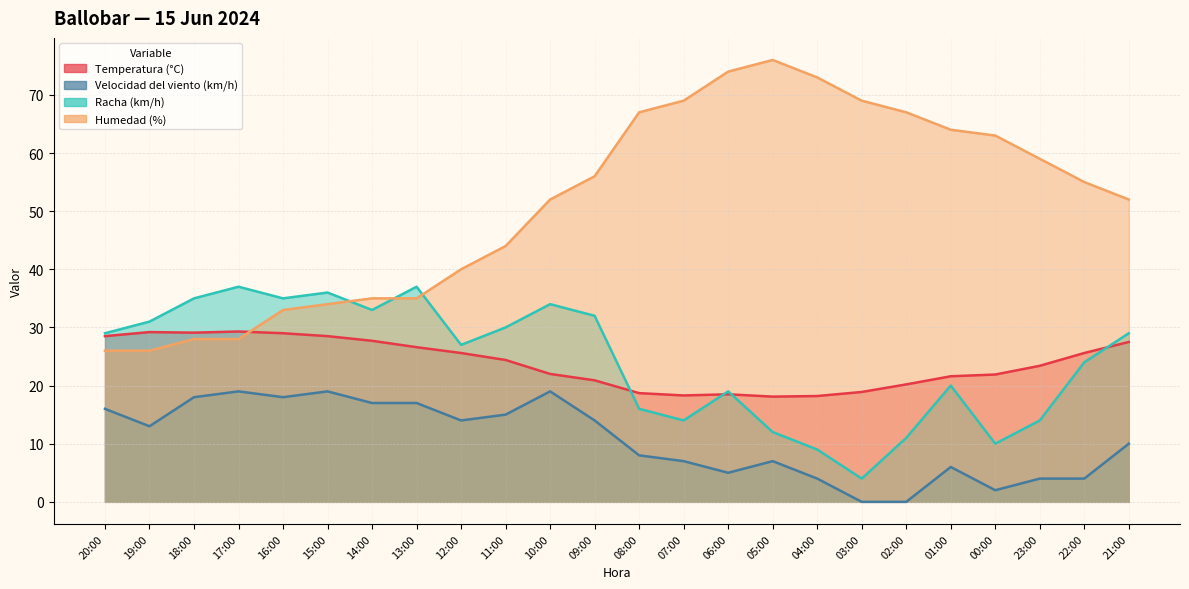

At which category is the sum across all series the highest?

10:00